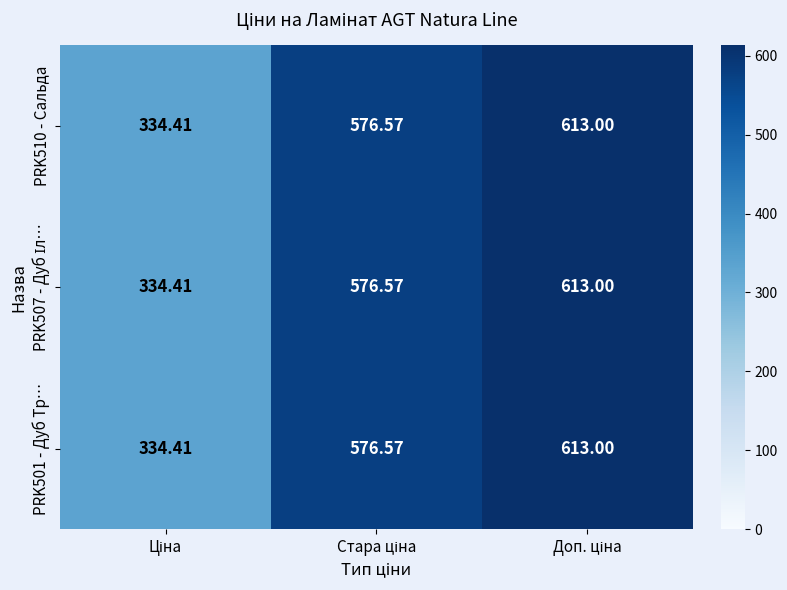

How many data points in PRK501 - Дуб Тр… are above 576?

2